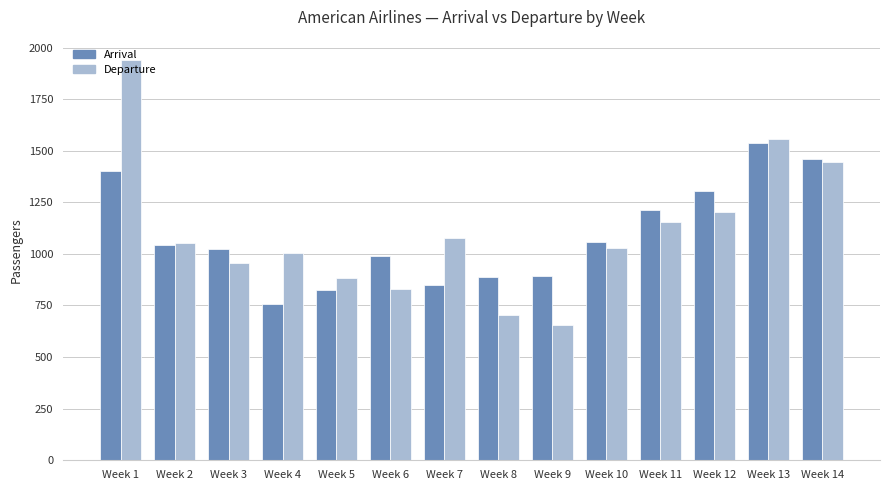

Read the Arrival value at Week 13, to the nearest 100.

1500